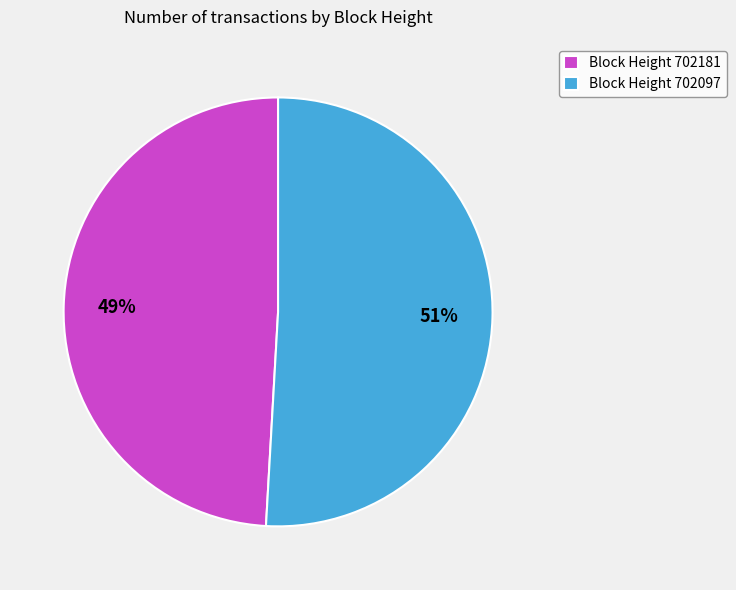

Rank the categories by value from highest to lowest.

Block Height 702097, Block Height 702181